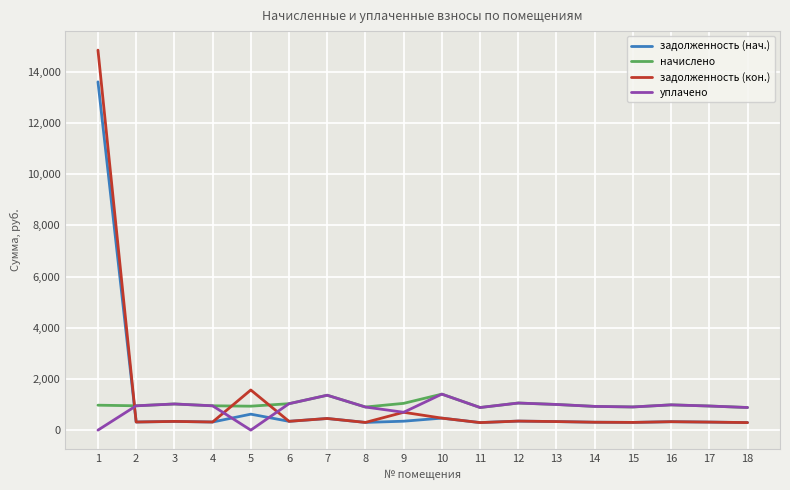

Where do задолженность (нач.) and уплачено first cross each other?

1 and 2